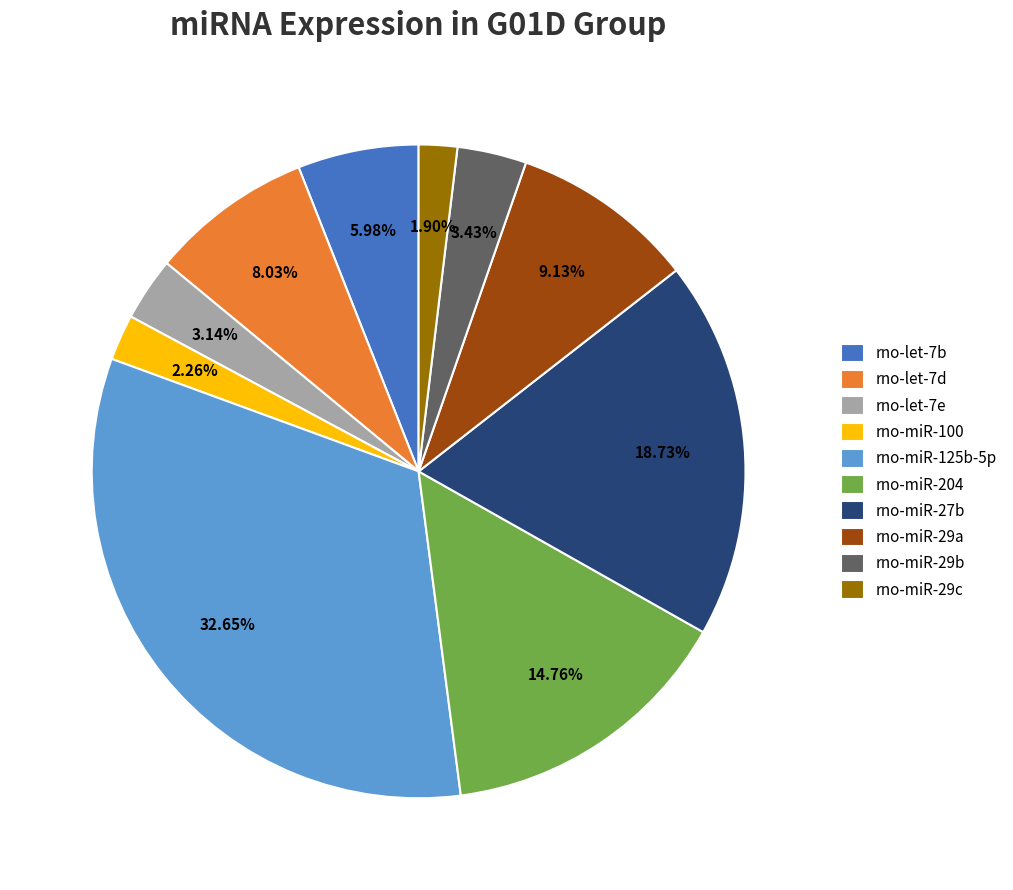

What percentage is the rno-miR-29a slice, to the nearest percent?

9%